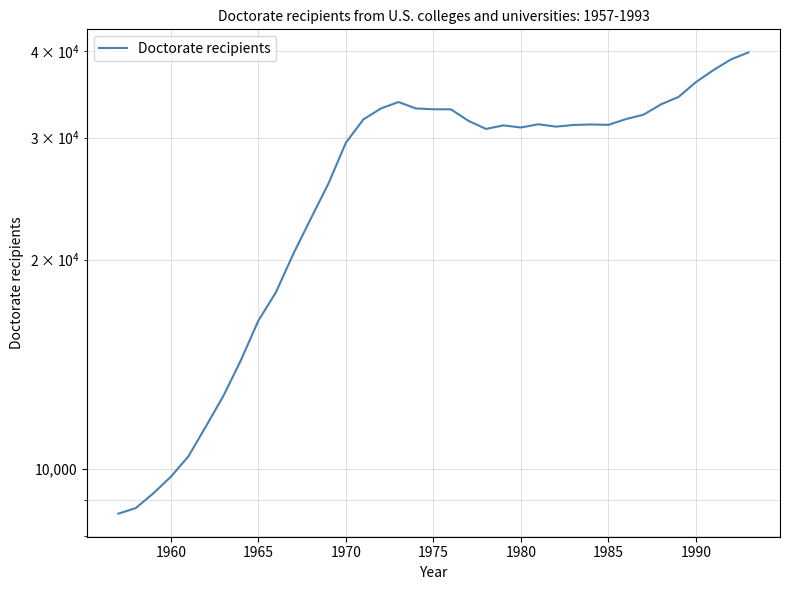

What is the difference between the second highest and second lowest values?

30113